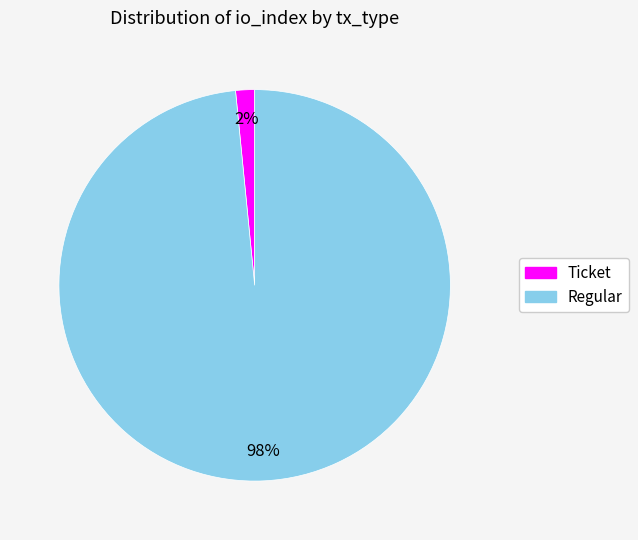

Which slice represents more than half of the pie?

Regular